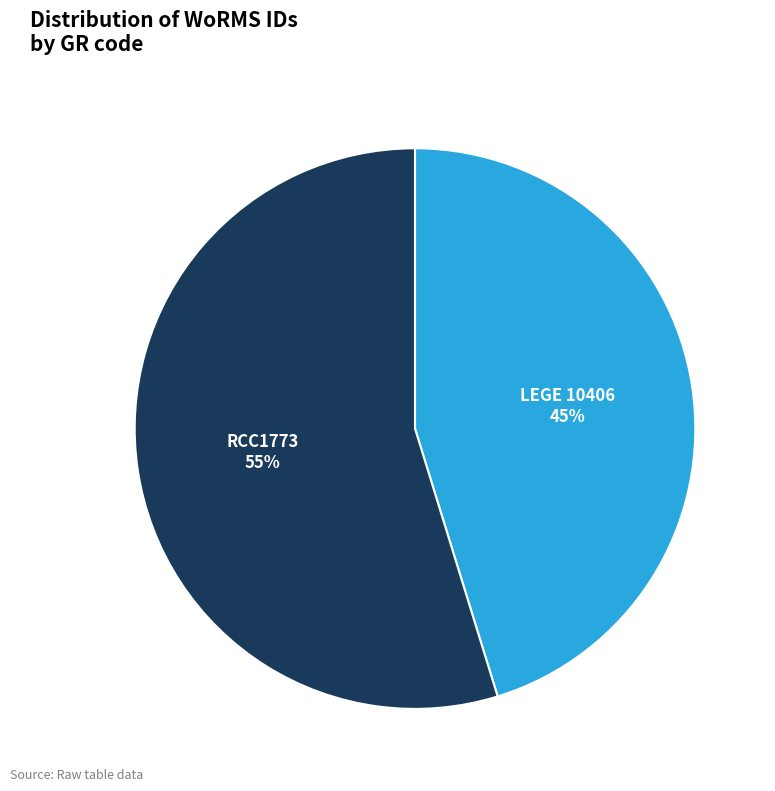

To the nearest percent, what portion does LEGE 10406 represent?

45%